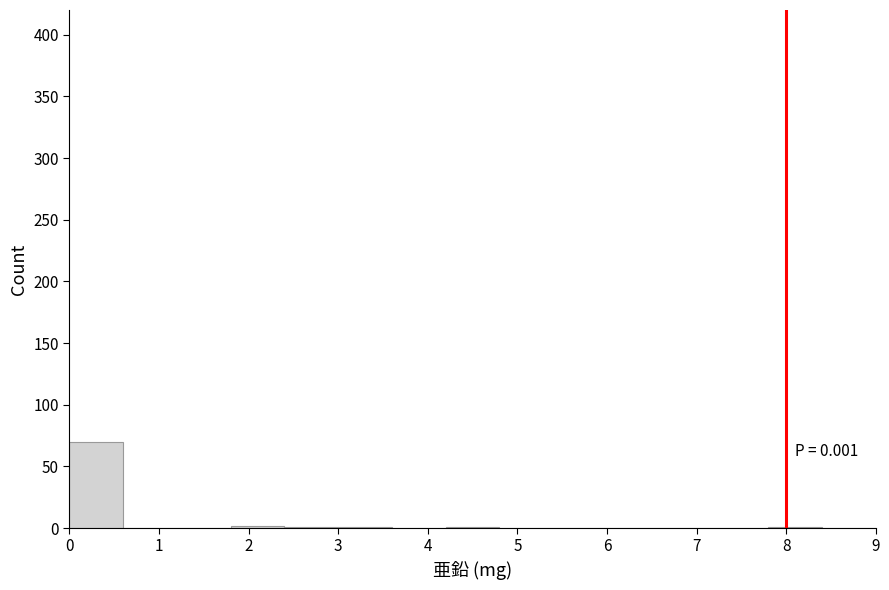

Which range on the x-axis has the tallest bar?

0.0 to 0.6